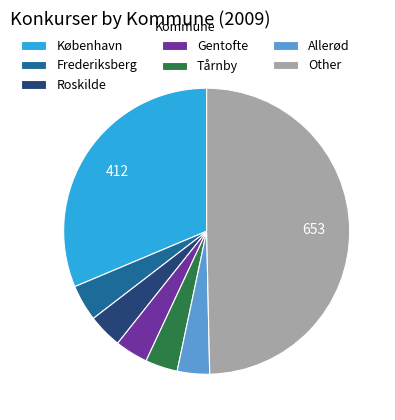

Does Gentofte account for over 50% of the chart?

No